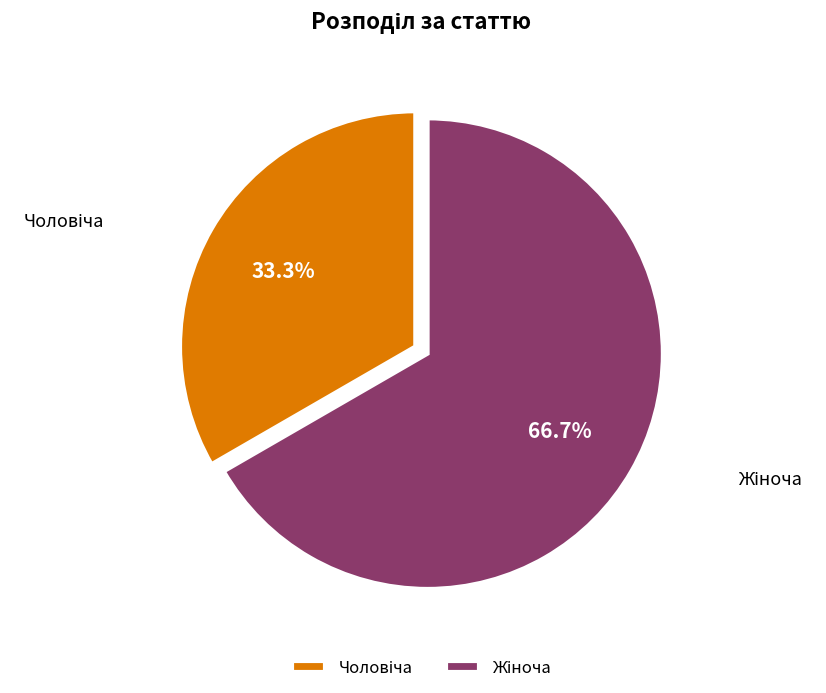

Is there any slice that represents more than half of the pie?

Yes